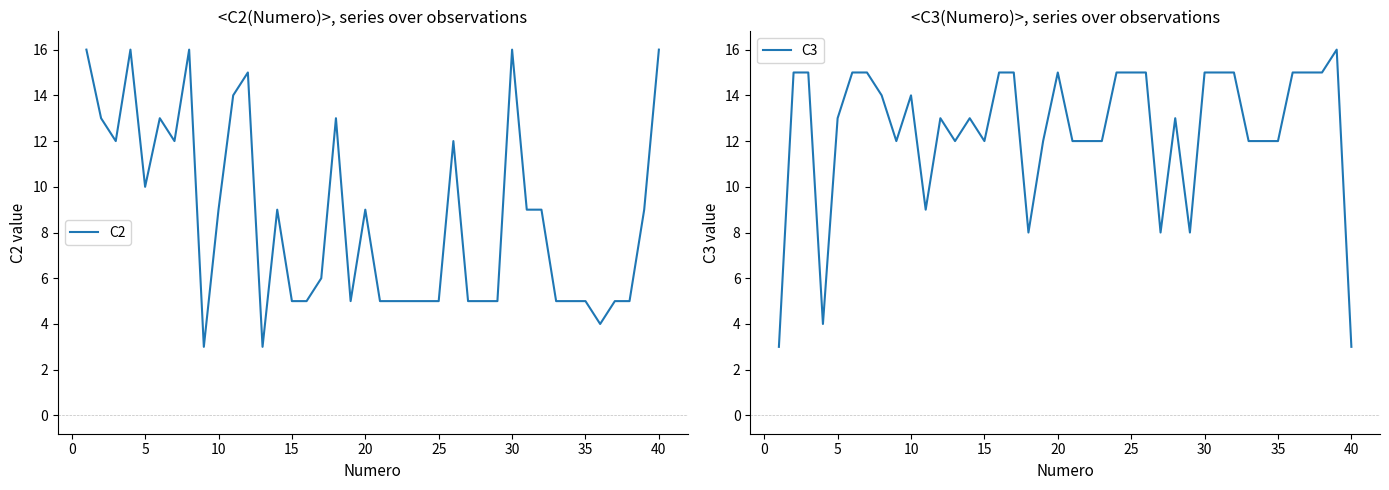

What is the maximum value for C2?

16